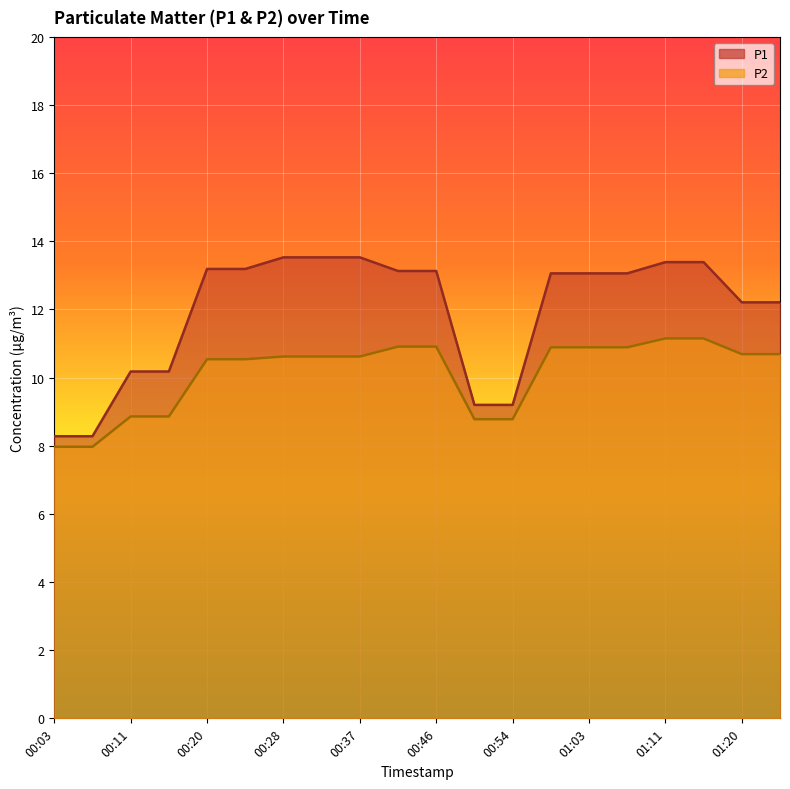

At 00:58, list the series in order from smallest to largest.

P2, P1